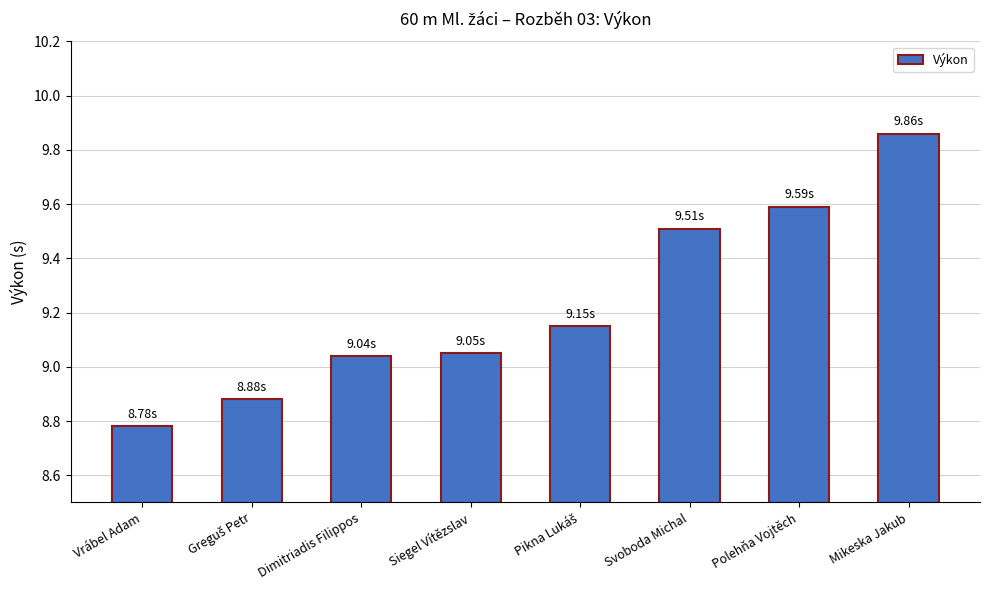

How many categories are shown in the chart?

8